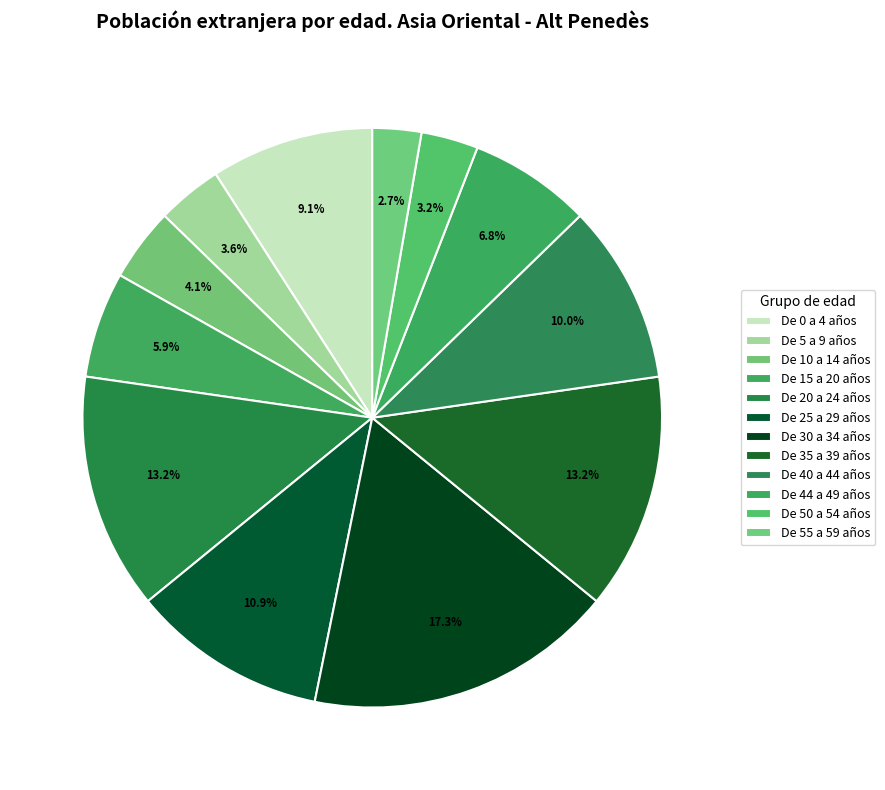

To the nearest percent, what is the average slice percentage?

8%